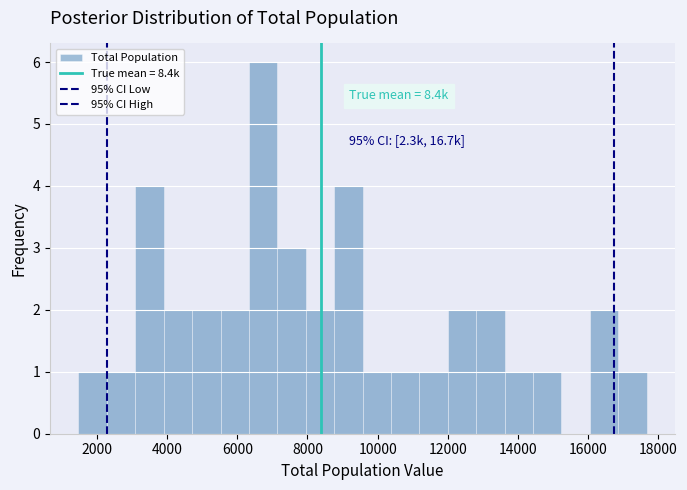

Which range on the x-axis has the tallest bar?

6400 to 7200